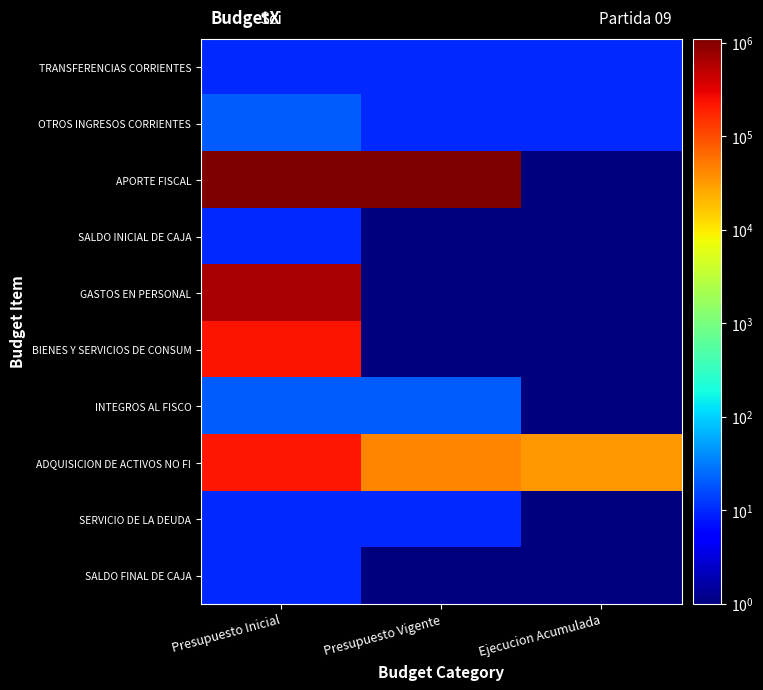

At how many categories does at least one series exceed 383999?

2